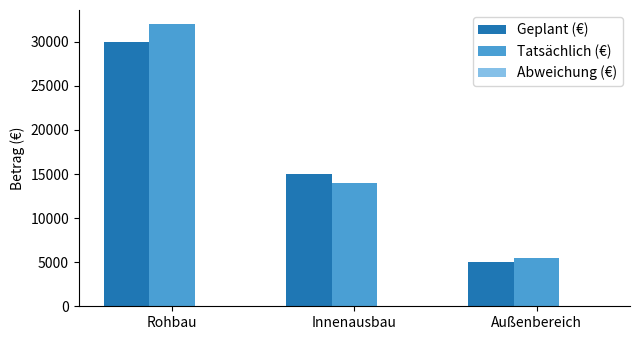

Which series has the largest range (max minus min)?

Tatsächlich (€)